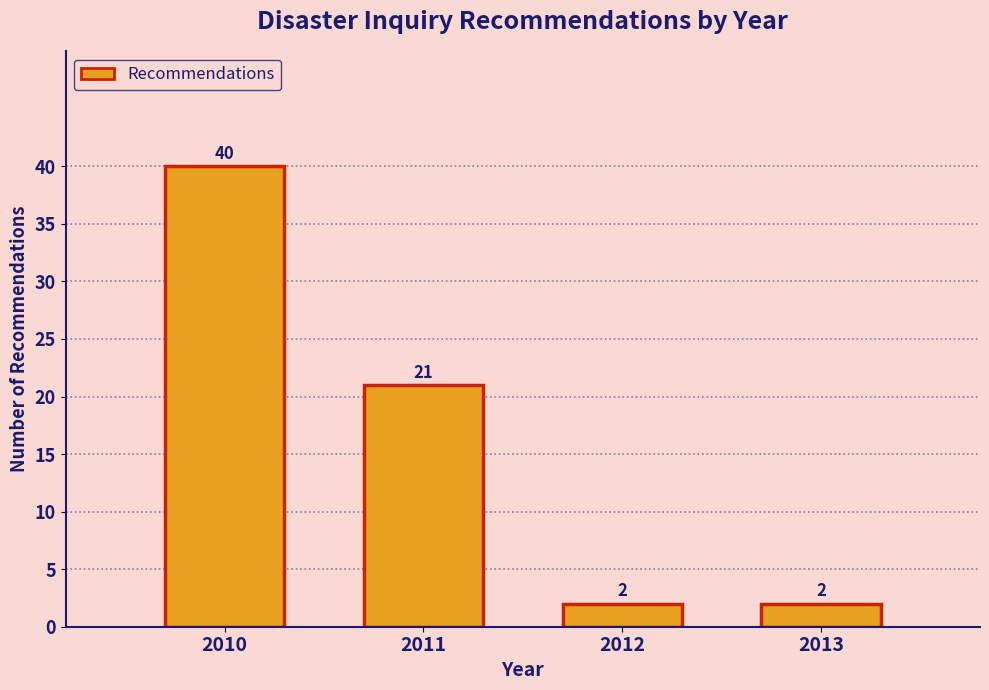

Reading left to right, list all the values displayed in this chart.

2010=40	2011=21	2012=2	2013=2